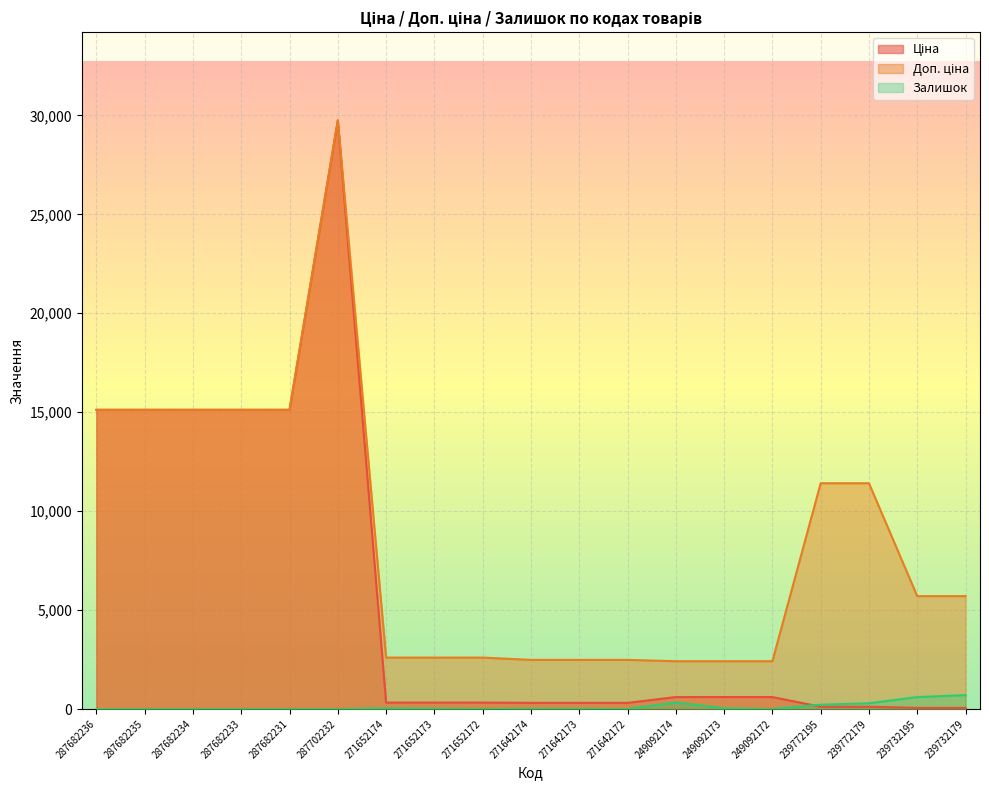

What is the average value of the Залишок series?

118.7